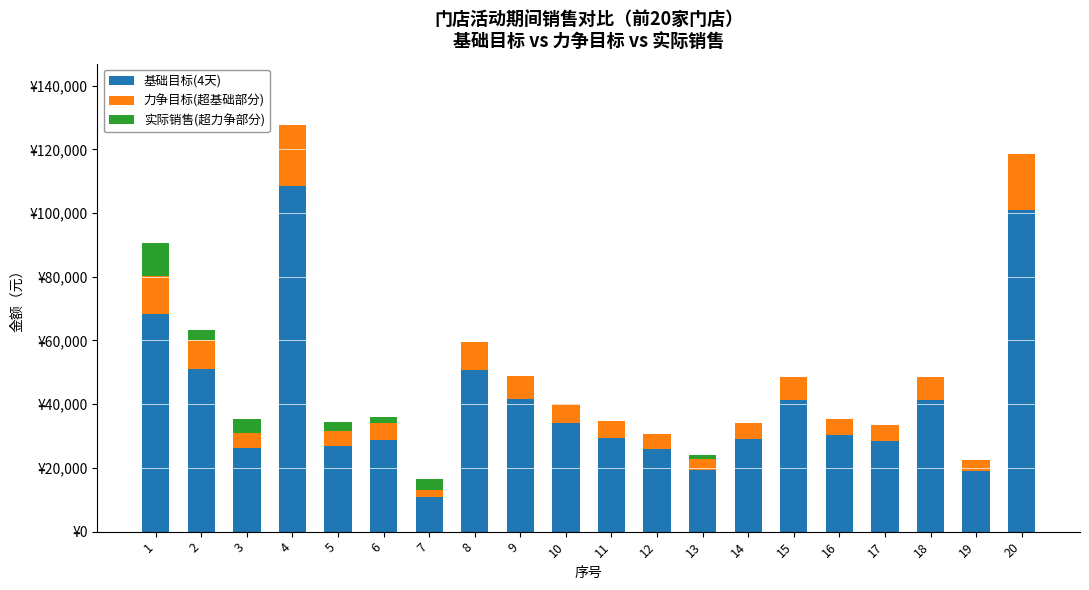

Is the value of 基础目标(4天) at 15 greater than the value of 实际销售(超力争部分) at 1?

Yes